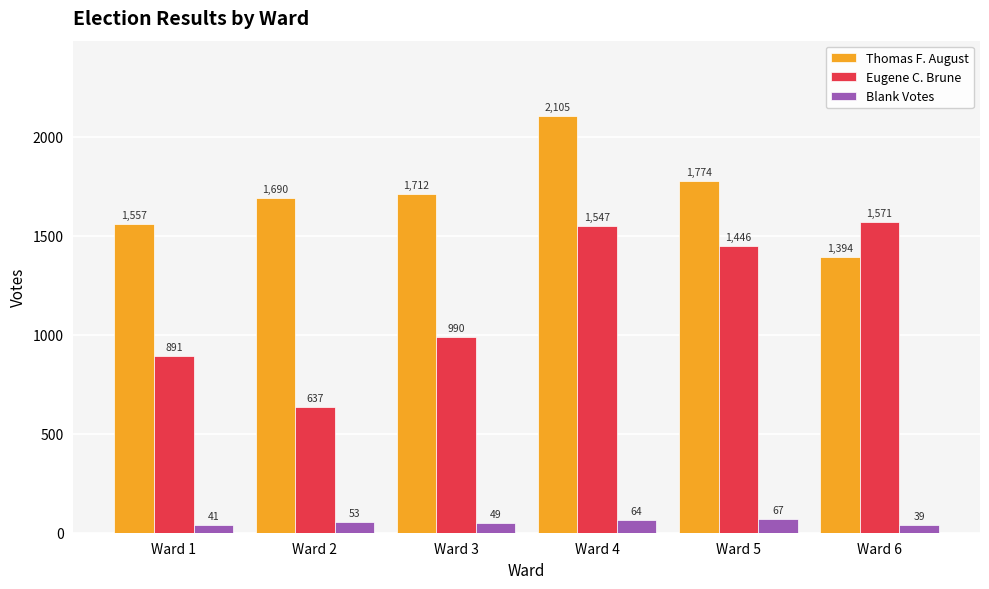

The value of Thomas F. August at Ward 2 is 1690. True or false?

True